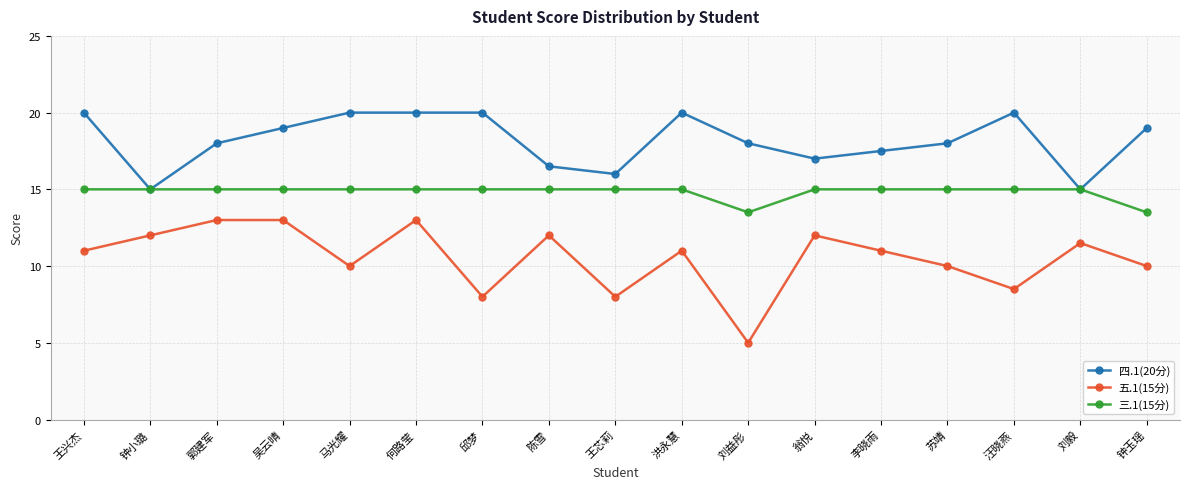

How many 四.1(20分) values are between 17 and 20?

13